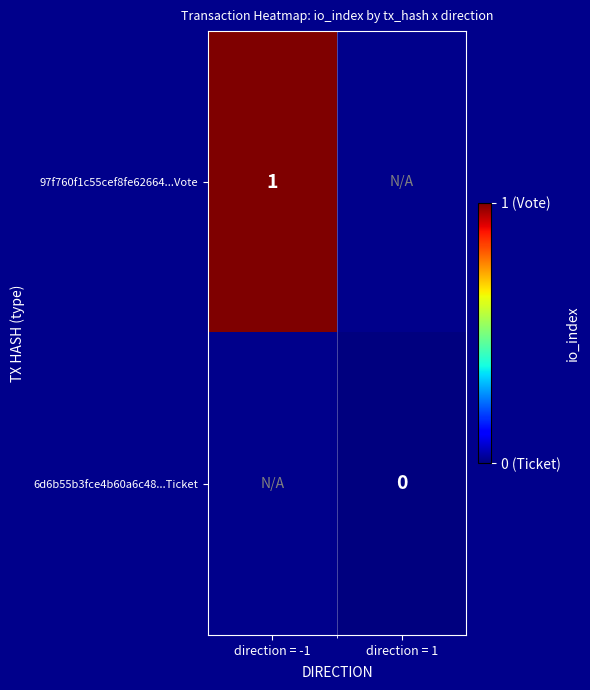

Between direction = -1 and direction = 1, which is larger?

direction = -1